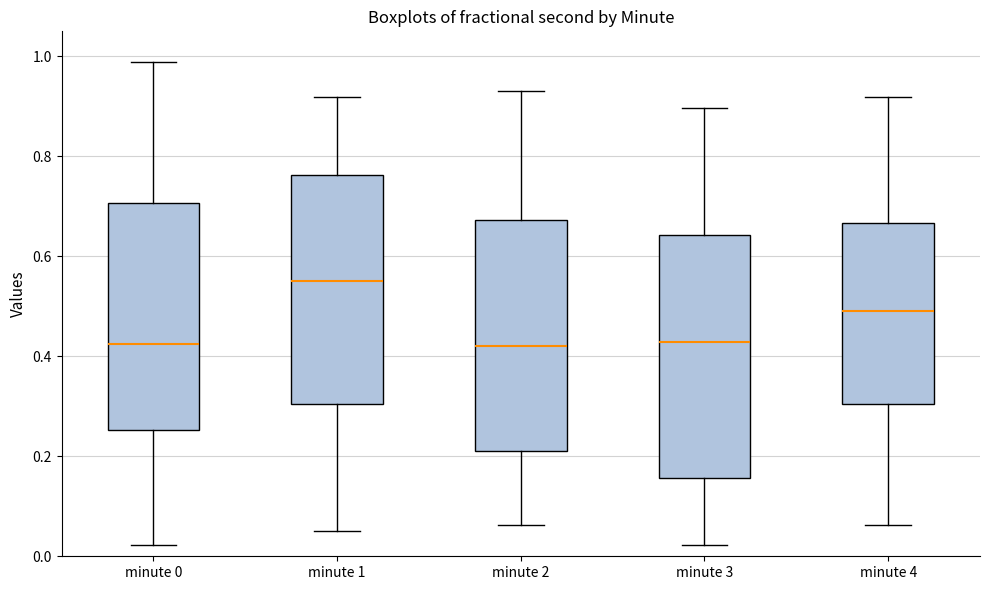

Reading left to right, transcribe this box plot: for each box, give where its median line is, the range the box spans, and where its two whiskers end, as read against the y-axis. The values are not printed on the chart, so give them approximately, as read against the axis.

minute 0: median 0.42, box 0.26 to 0.70, whiskers 0.02 to 0.98
minute 1: median 0.54, box 0.30 to 0.76, whiskers 0.06 to 0.92
minute 2: median 0.42, box 0.22 to 0.68, whiskers 0.06 to 0.94
minute 3: median 0.42, box 0.16 to 0.64, whiskers 0.02 to 0.90
minute 4: median 0.48, box 0.30 to 0.66, whiskers 0.06 to 0.92